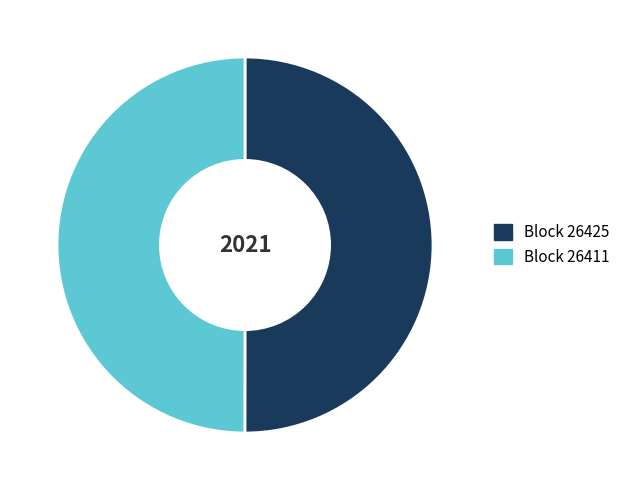

The Block 26425 slice represents 61% of the pie. True or false?

False